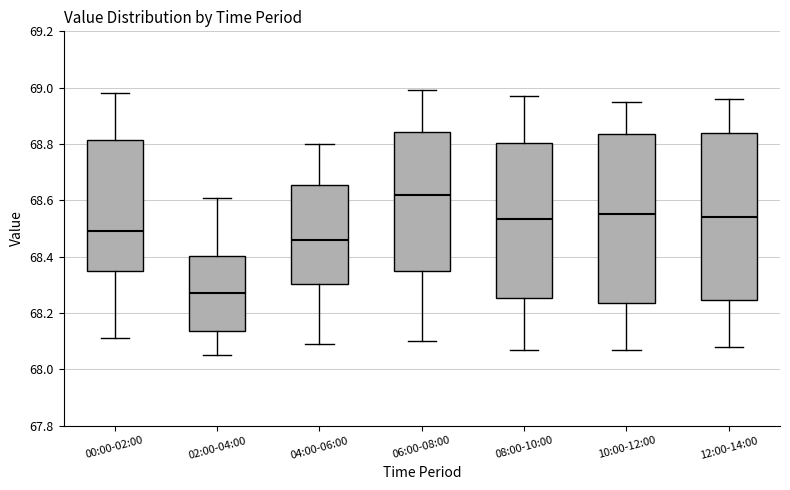

Reading left to right, transcribe this box plot: for each box, give where its median line is, the range the box spans, and where its two whiskers end, as read against the y-axis. The values are not printed on the chart, so give them approximately, as read against the axis.

00:00-02:00: median 68.50, box 68.34 to 68.82, whiskers 68.12 to 68.98
02:00-04:00: median 68.28, box 68.14 to 68.40, whiskers 68.06 to 68.62
04:00-06:00: median 68.46, box 68.30 to 68.66, whiskers 68.10 to 68.80
06:00-08:00: median 68.62, box 68.36 to 68.84, whiskers 68.10 to 69.00
08:00-10:00: median 68.54, box 68.26 to 68.80, whiskers 68.08 to 68.98
10:00-12:00: median 68.56, box 68.24 to 68.84, whiskers 68.08 to 68.96
12:00-14:00: median 68.54, box 68.24 to 68.84, whiskers 68.08 to 68.96